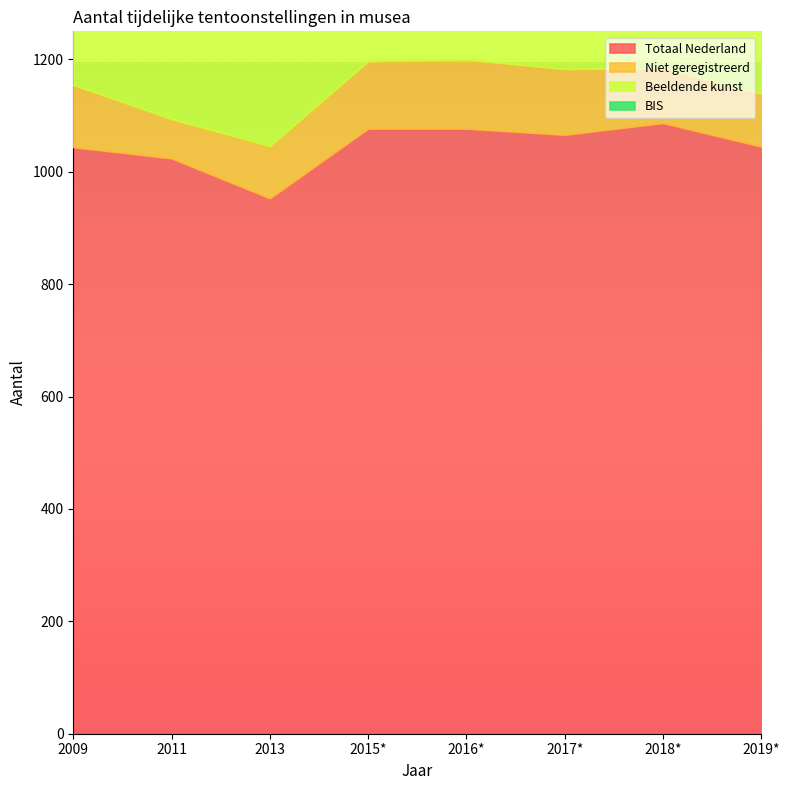

What is the value of the Beeldende kunst point at the 8th from the left?

260